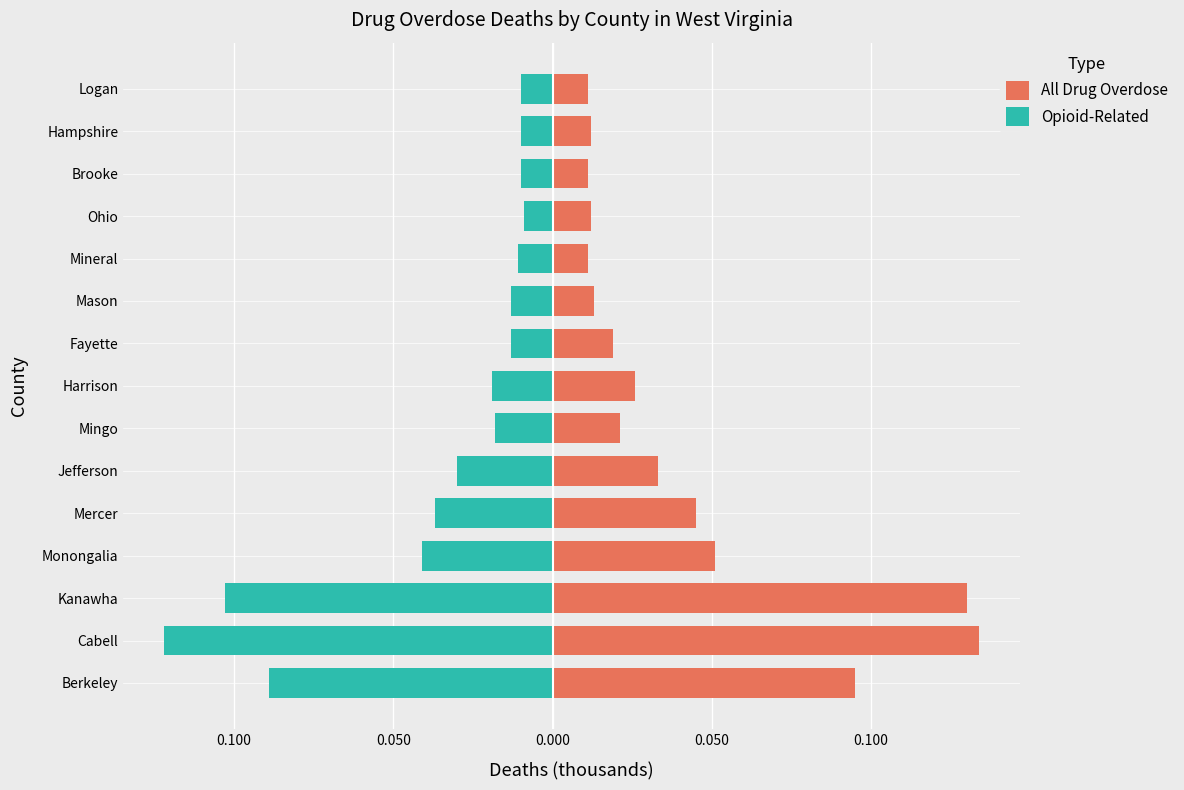

Is it true that All Drug Overdose equals 0.0 at Mingo?

False